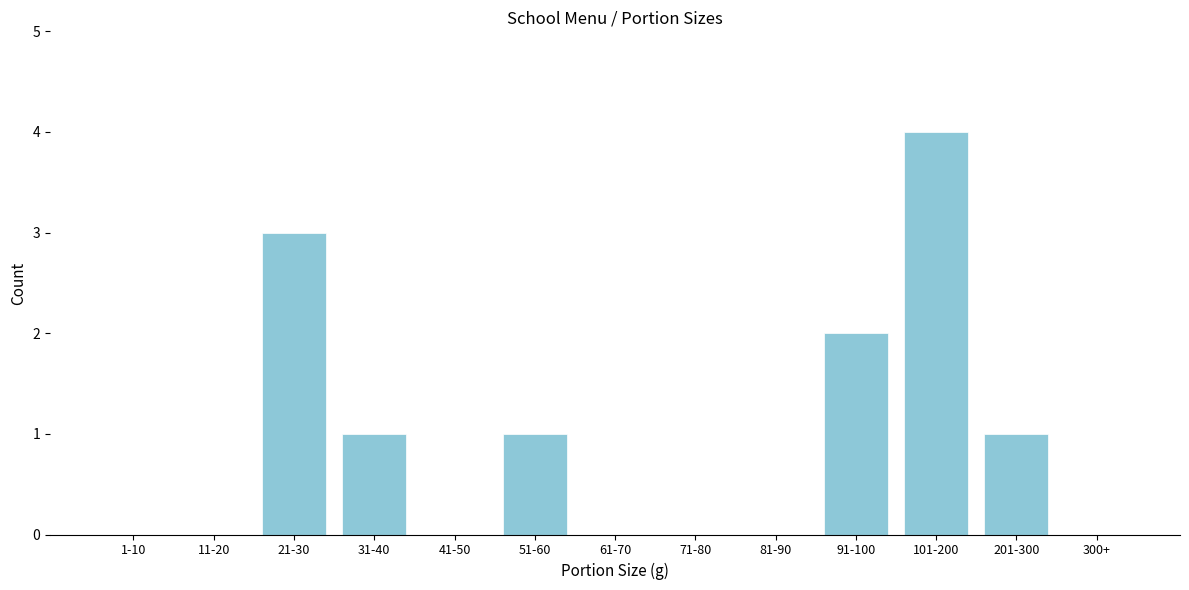

Reading left to right, what are all the values shown in this chart?

1-10=0	11-20=0	21-30=3	31-40=1	41-50=0	51-60=1	61-70=0	71-80=0	81-90=0	91-100=2	101-200=4	201-300=1	300+=0